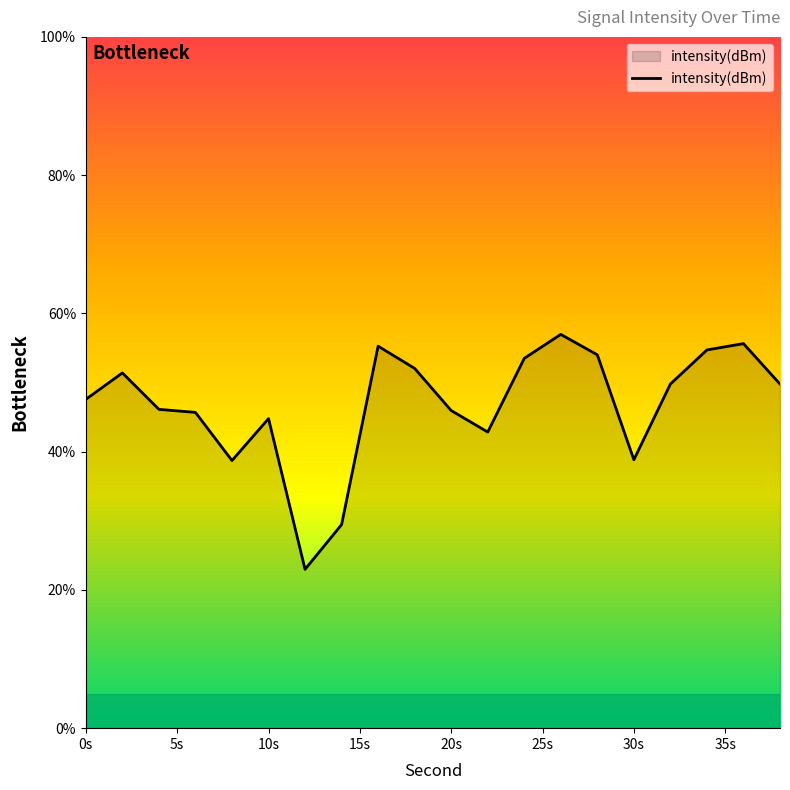

What is the smallest value displayed?

23.0